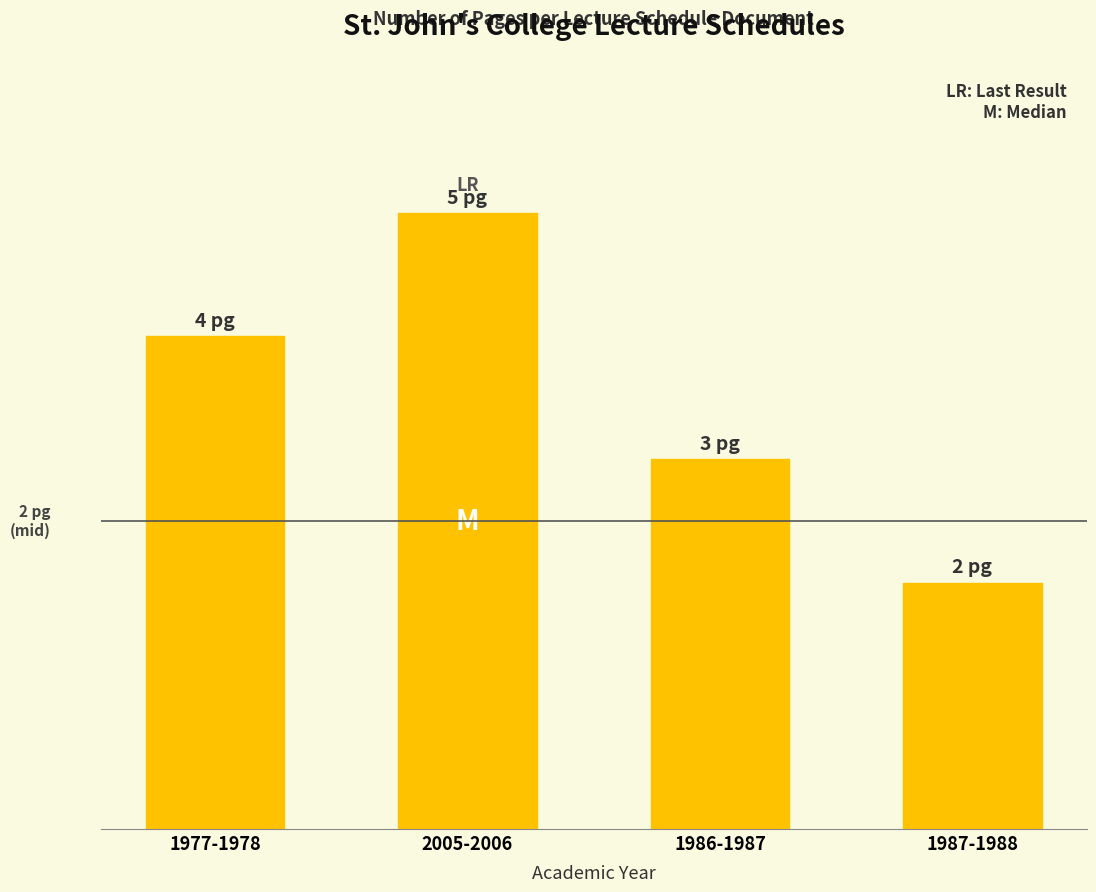

What is the approximate value at 2005-2006?

5